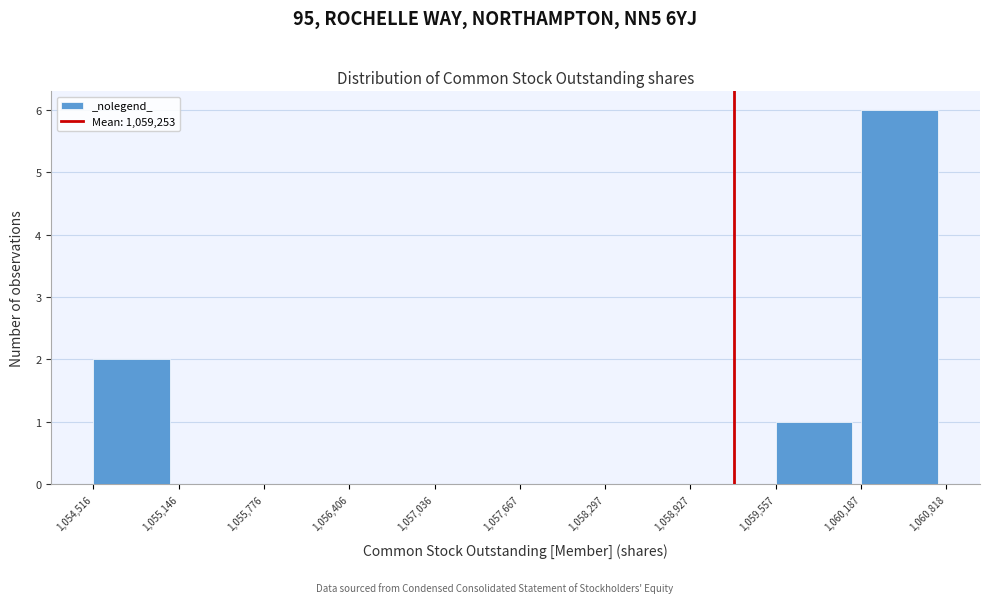

Reading left to right, list every bar in this chart as the range it spans on the x-axis followed by its height. The values are not printed on the chart, so give them approximately, as read against the axis.

1,054,516 to 1,055,146: 2
1,055,146 to 1,055,776: 0
1,055,776 to 1,056,406: 0
1,056,406 to 1,057,036: 0
1,057,036 to 1,057,667: 0
1,057,667 to 1,058,297: 0
1,058,297 to 1,058,927: 0
1,058,927 to 1,059,557: 0
1,059,557 to 1,060,187: 1
1,060,187 to 1,060,818: 6